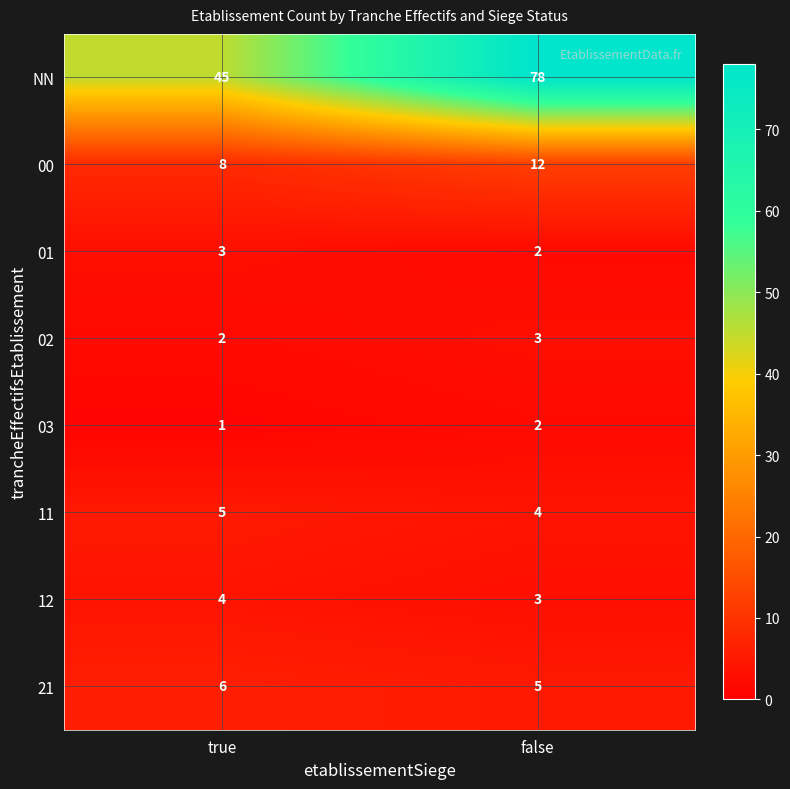

Reading left to right, transcribe all the data shown in this chart.

NN: true=45	false=78
00: true=8	false=12
01: true=3	false=2
02: true=2	false=3
03: true=1	false=2
11: true=5	false=4
12: true=4	false=3
21: true=6	false=5